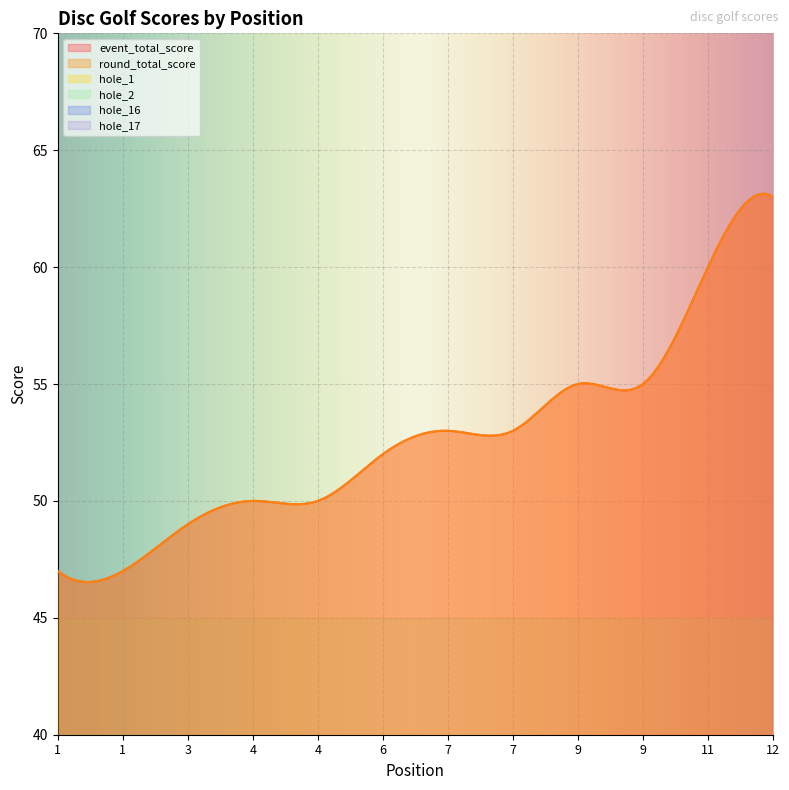

List the series in order of their peak value, highest first.

event_total_score, round_total_score, hole_16, hole_1, hole_2, hole_17